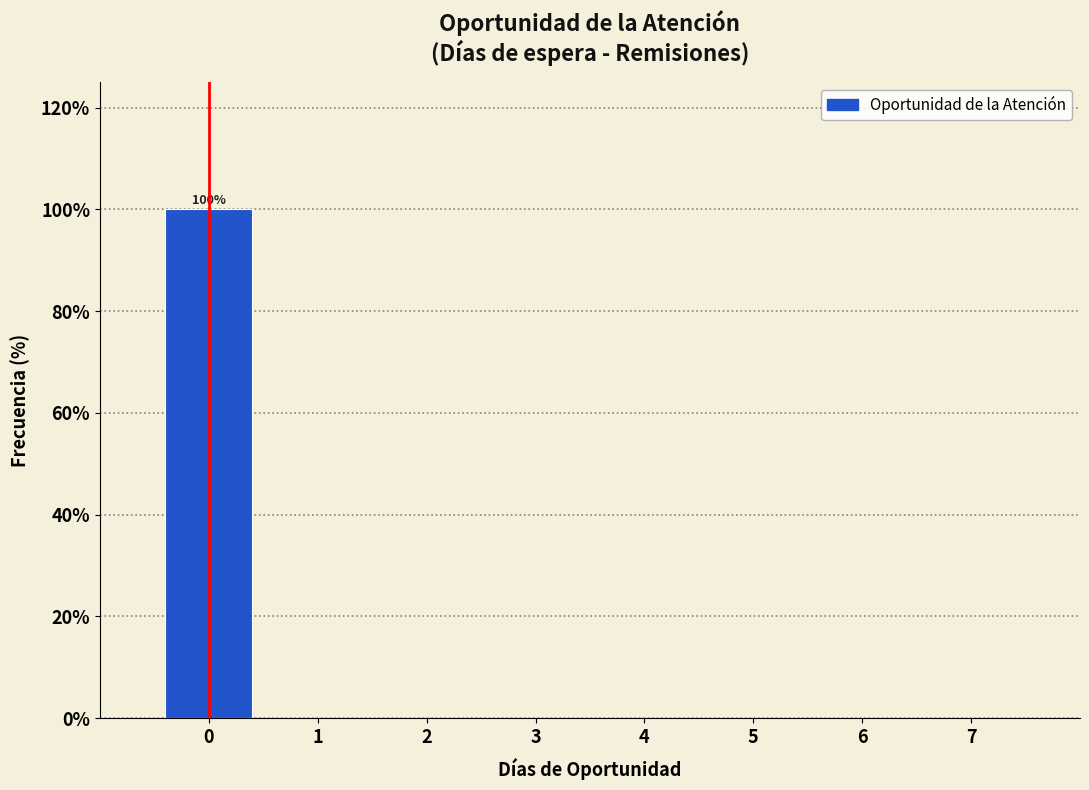

Which range on the x-axis has the tallest bar?

-0.5 to 0.5